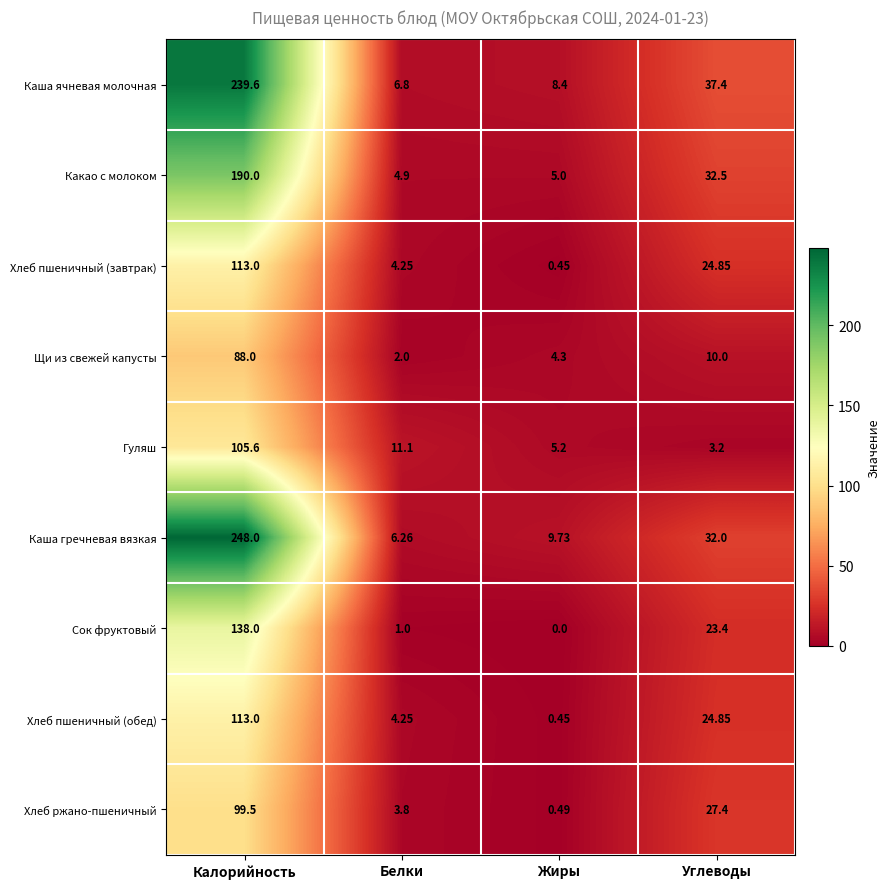

Where does the Хлеб ржано-пшеничный series first go above 27?

Калорийность